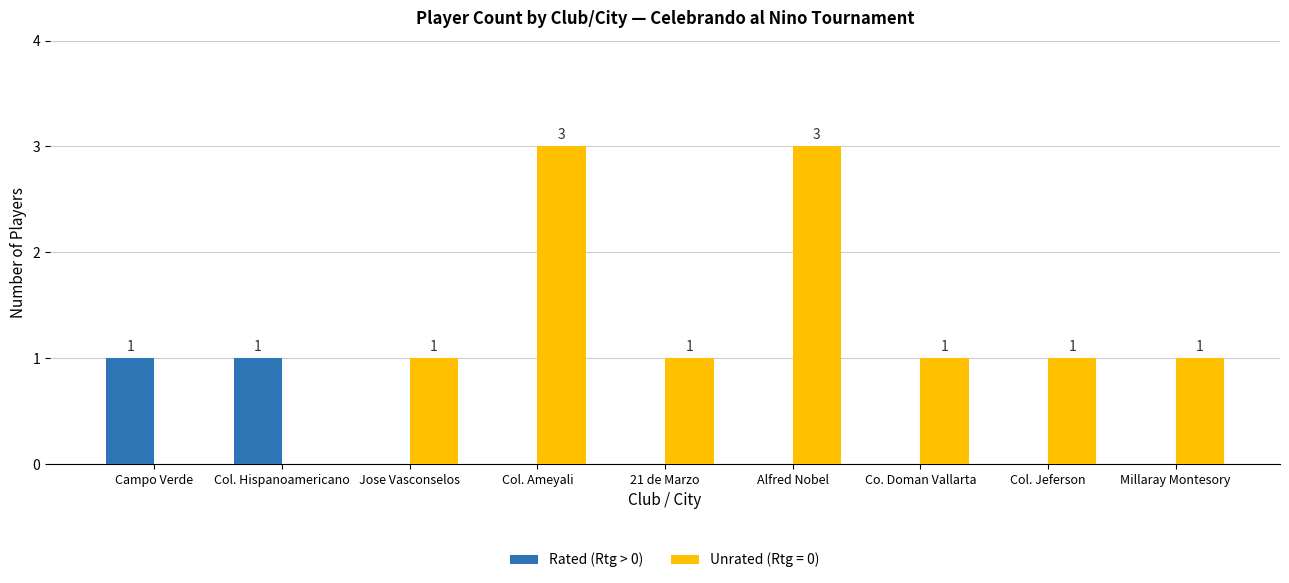

What is the greatest value displayed?

3